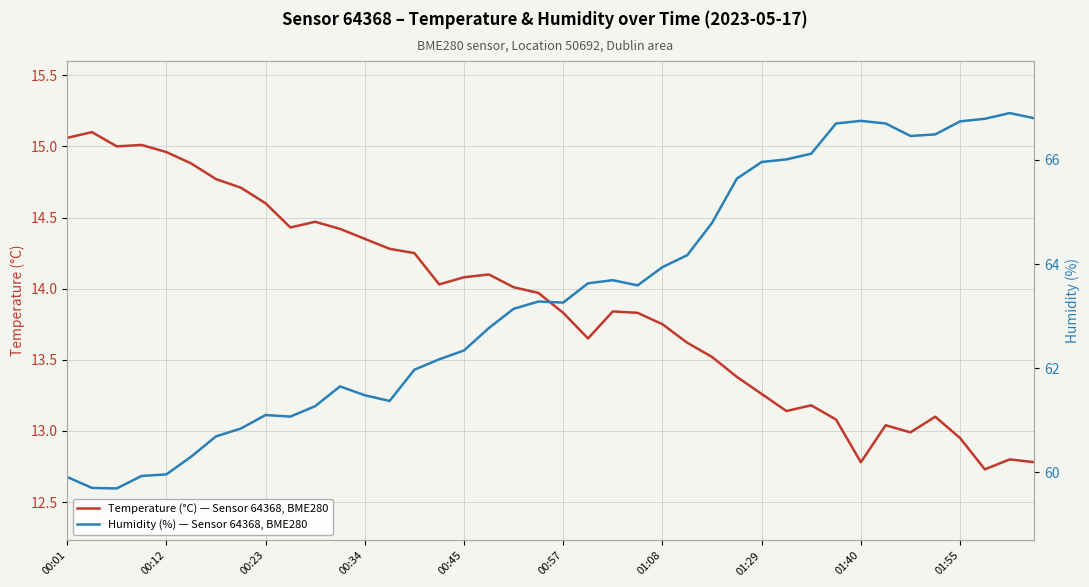

Reading left to right, transcribe all the data shown in this chart.

Temperature (°C) — Sensor 64368, BME280: 15.1	15.1	15.0	15.0	15.0	14.9	14.8	14.7	14.6	14.4	14.5	14.4	14.3	14.3	14.2	14.0	14.1	14.1	14.0	14.0	13.8	13.7	13.8	13.8	13.8	13.6	13.5	13.4	13.3	13.1	13.2	13.1	12.8	13.0	13.0	13.1	12.9	12.7	12.8	12.8
Humidity (%) — Sensor 64368, BME280: 59.9	59.7	59.7	59.9	60.0	60.3	60.7	60.8	61.1	61.1	61.3	61.6	61.5	61.4	62.0	62.2	62.3	62.8	63.1	63.3	63.3	63.6	63.7	63.6	63.9	64.2	64.8	65.6	66.0	66.0	66.1	66.7	66.8	66.7	66.5	66.5	66.7	66.8	66.9	66.8